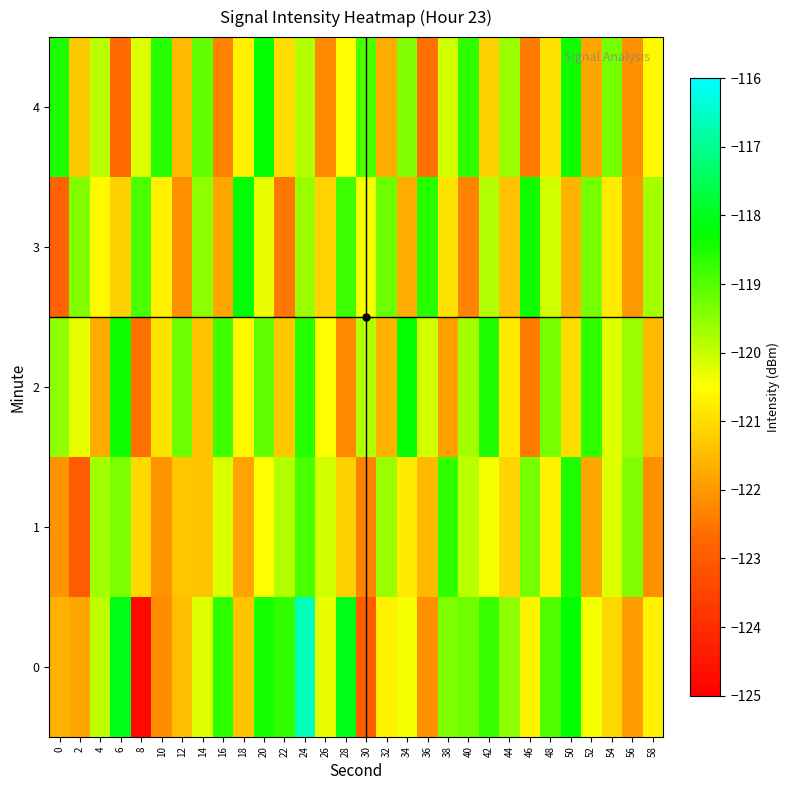

Rank the series by their maximum value, from highest to lowest.

0, 3, 2, 4, 1